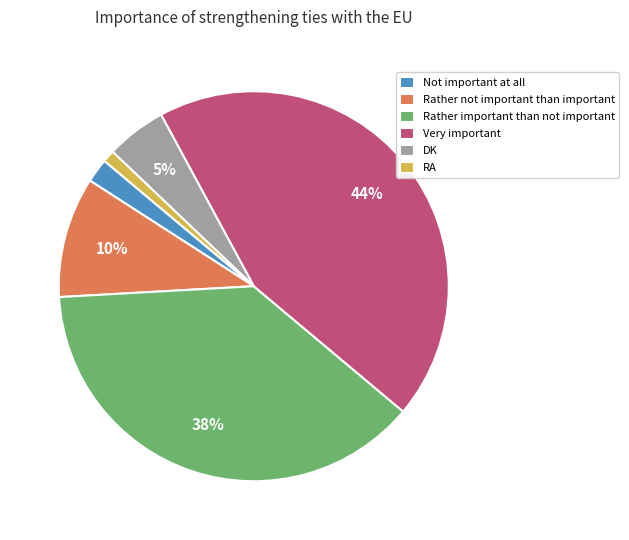

Approximately how many times larger is the value at Rather not important than important compared to DK?

2.0